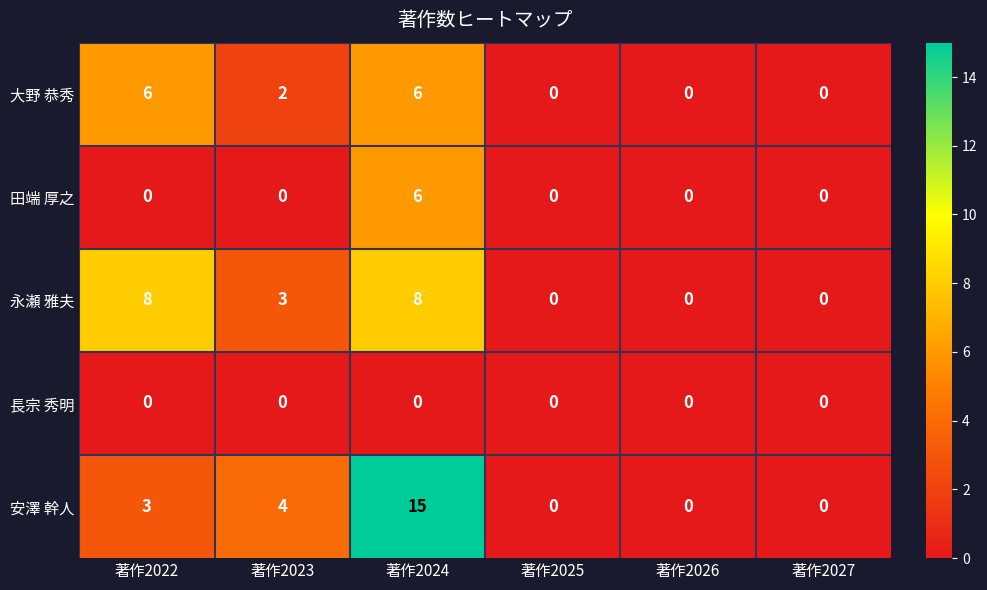

At which label is 大野 恭秀 closest to 3?

著作2023